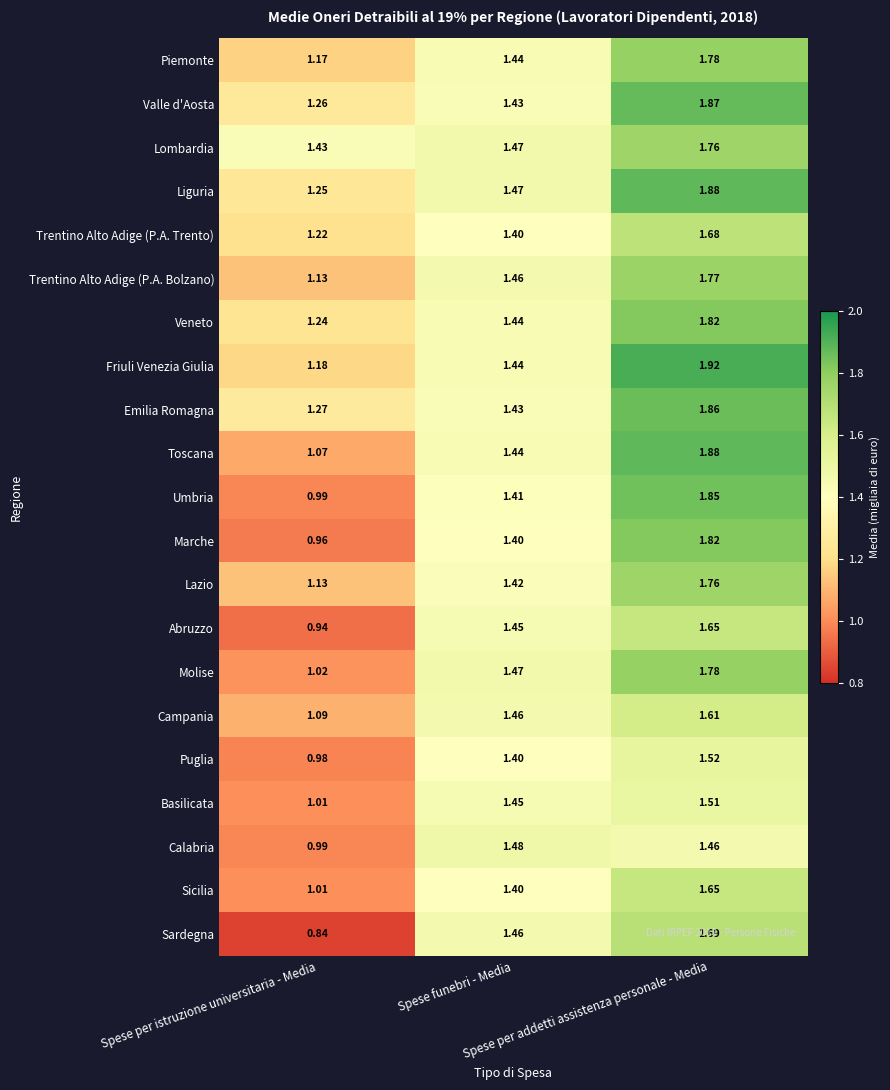

Which series has the largest total across all categories?

Lombardia